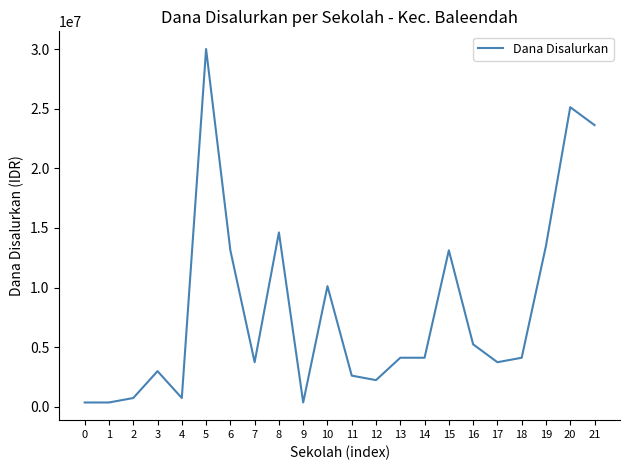

Is it true that the value at 5 is 30000000?

True